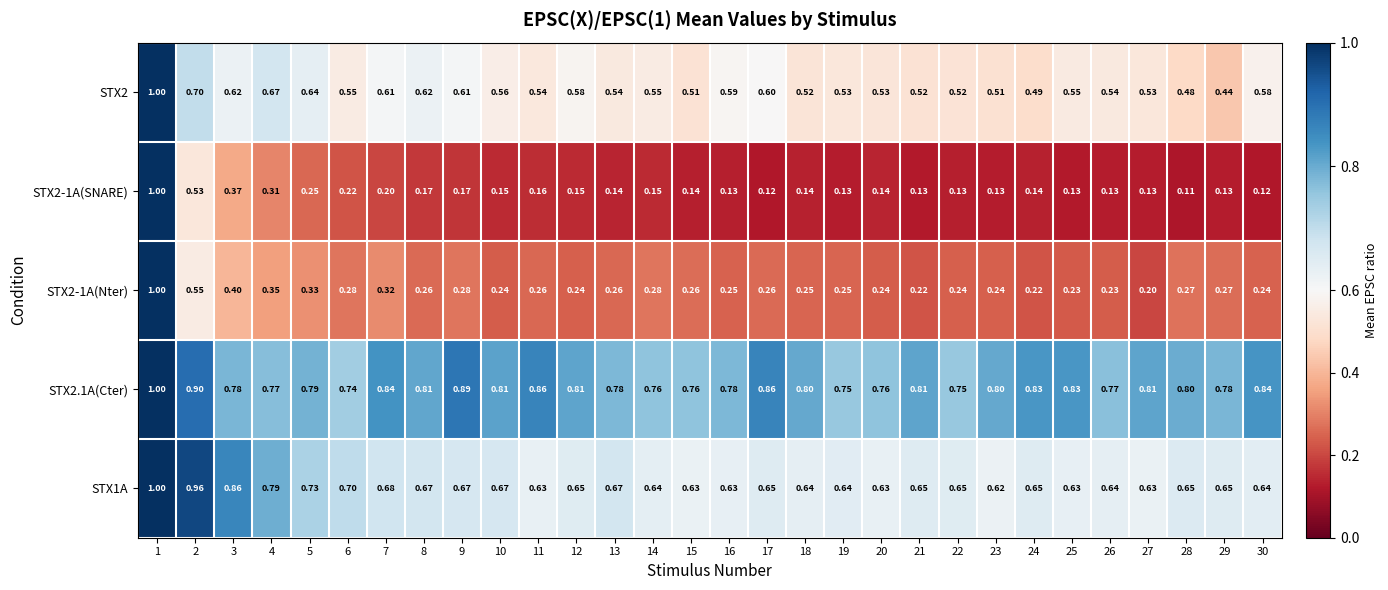

Which series has the largest total across all categories?

STX2.1A(Cter)